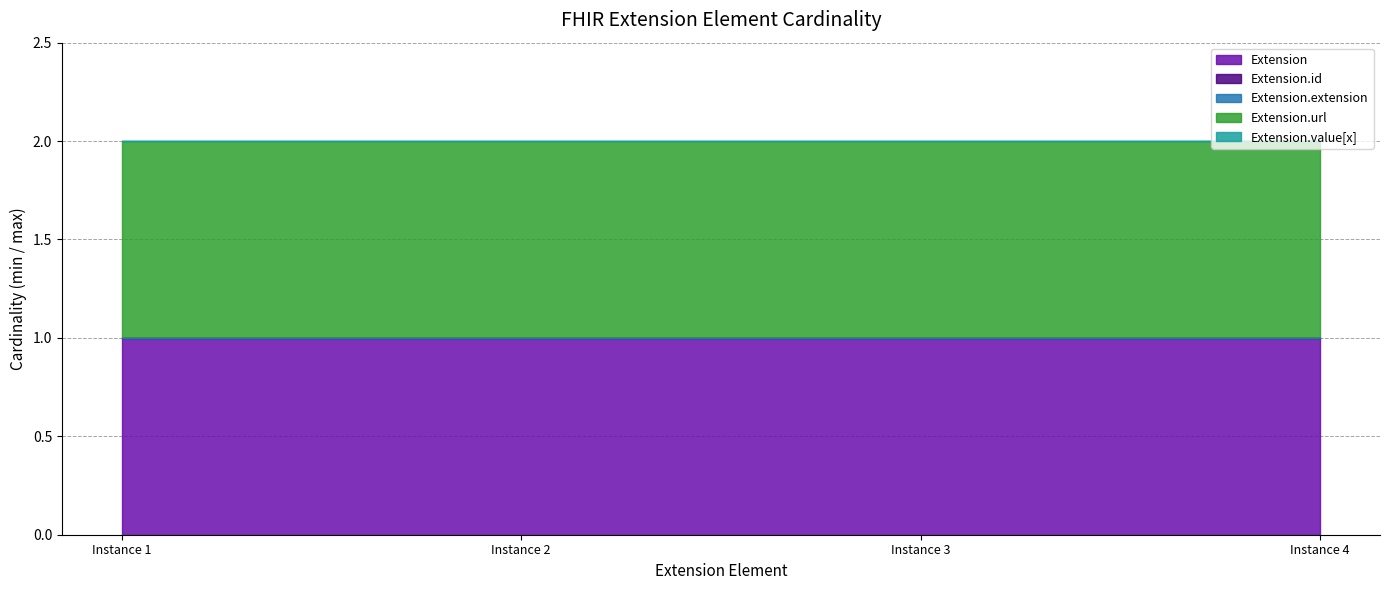

True or false: Extension.url and Extension cross at least once.

False